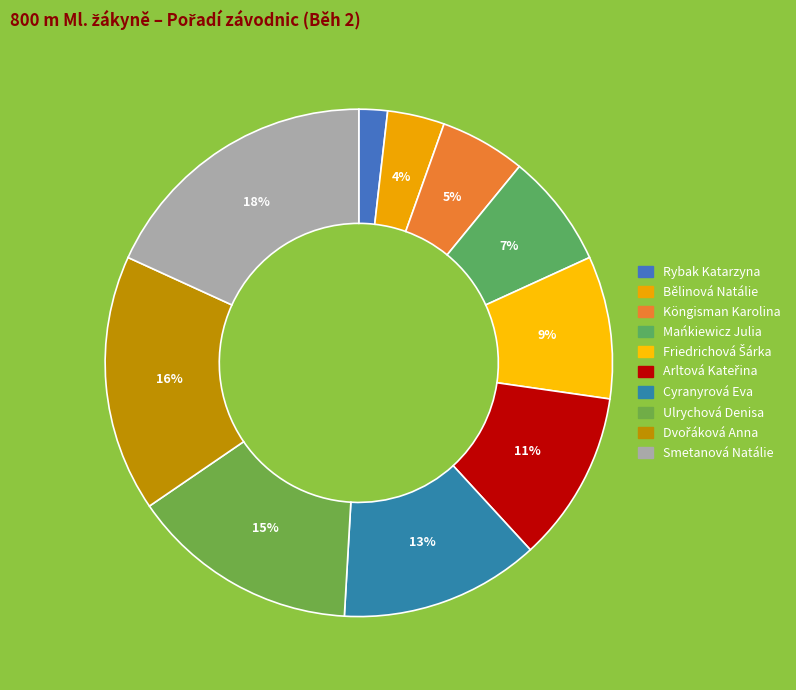

To the nearest percent, what is the difference between the largest and smallest slice percentages?

16%